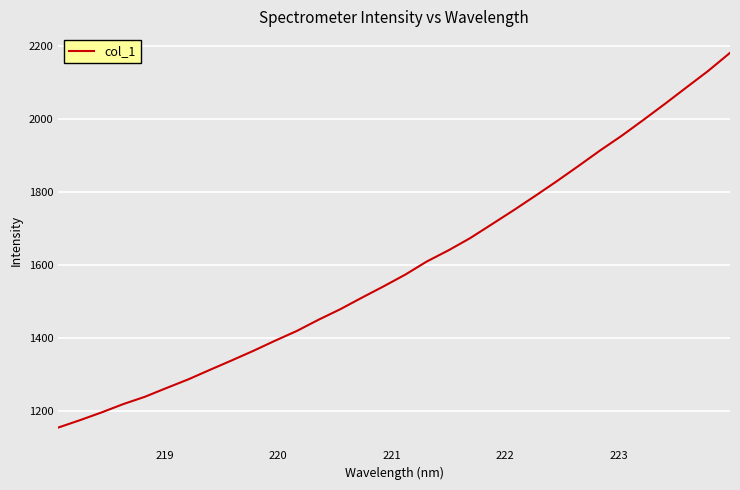

What is the difference between the maximum and minimum values?

1027.6